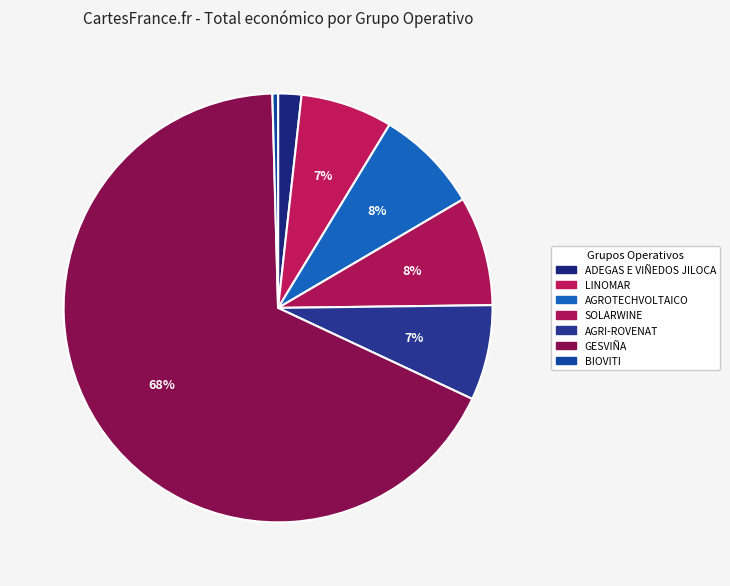

Count the number of slices in the pie.

7